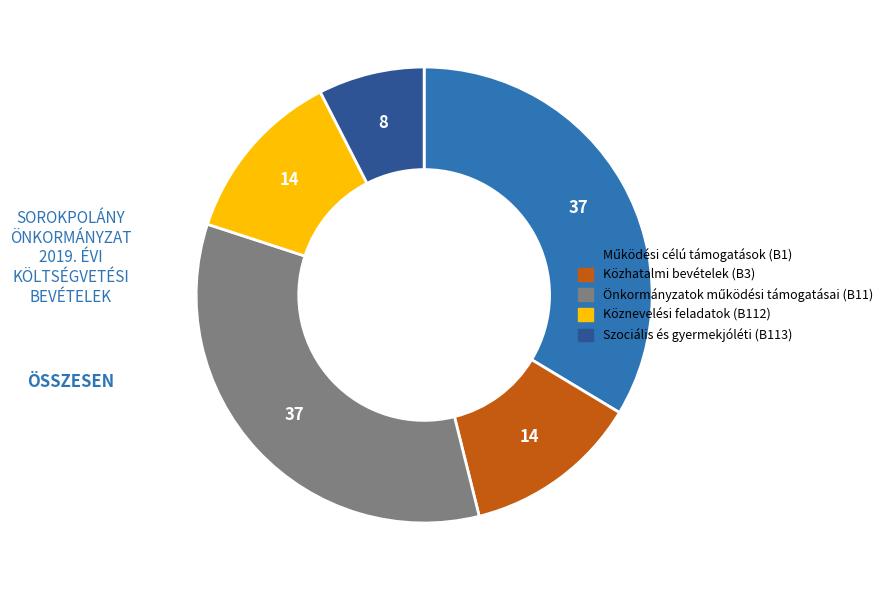

Is the sum of Közhatalmi bevételek (B3) and Szociális és gyermekjóléti (B113) greater than half?

No